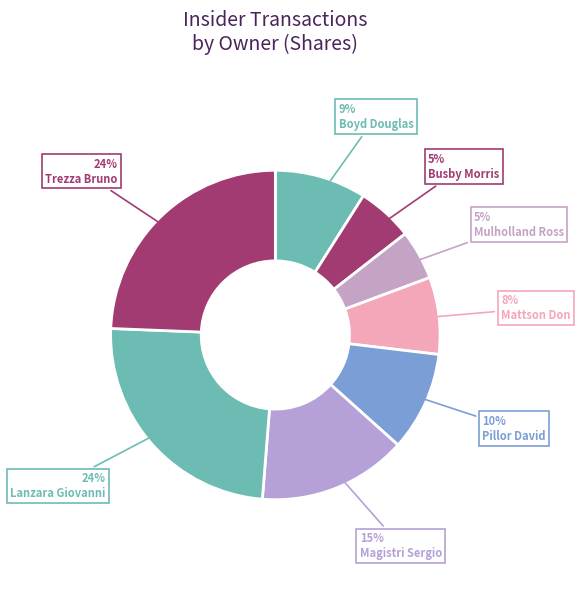

Count the number of slices in the pie.

8